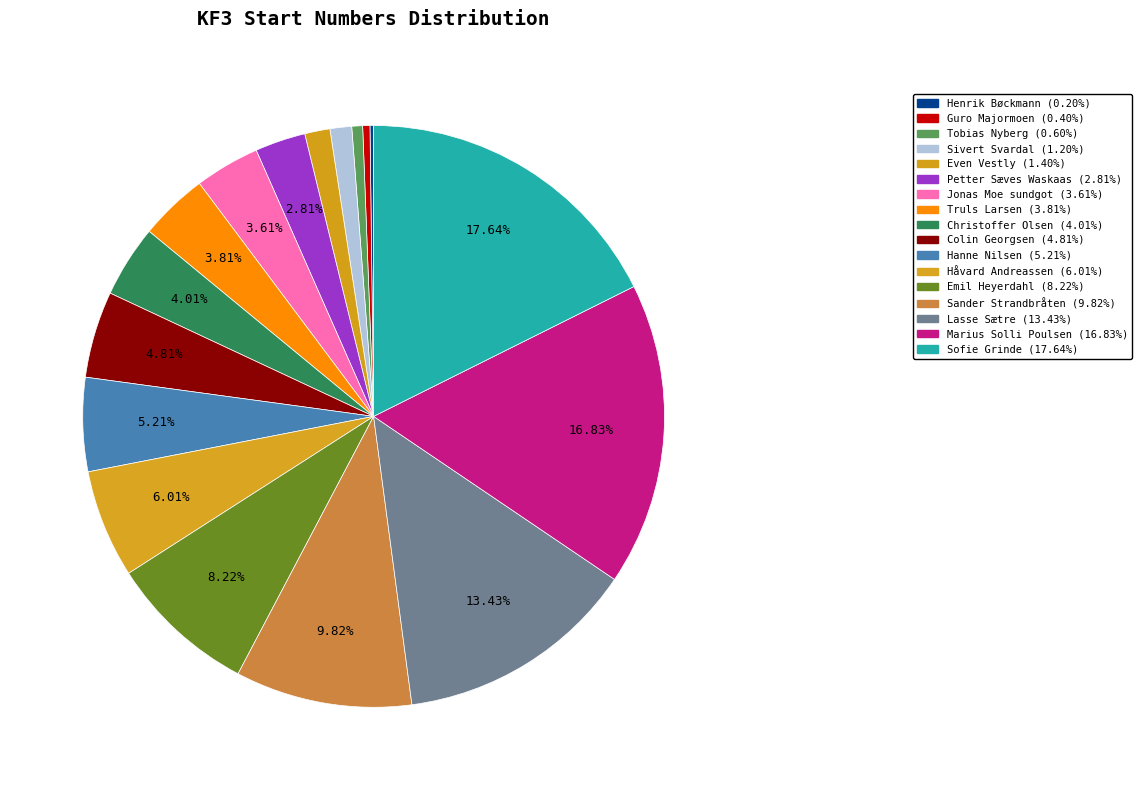

What portion of the pie excludes Sander Strandbråten?

90.2%